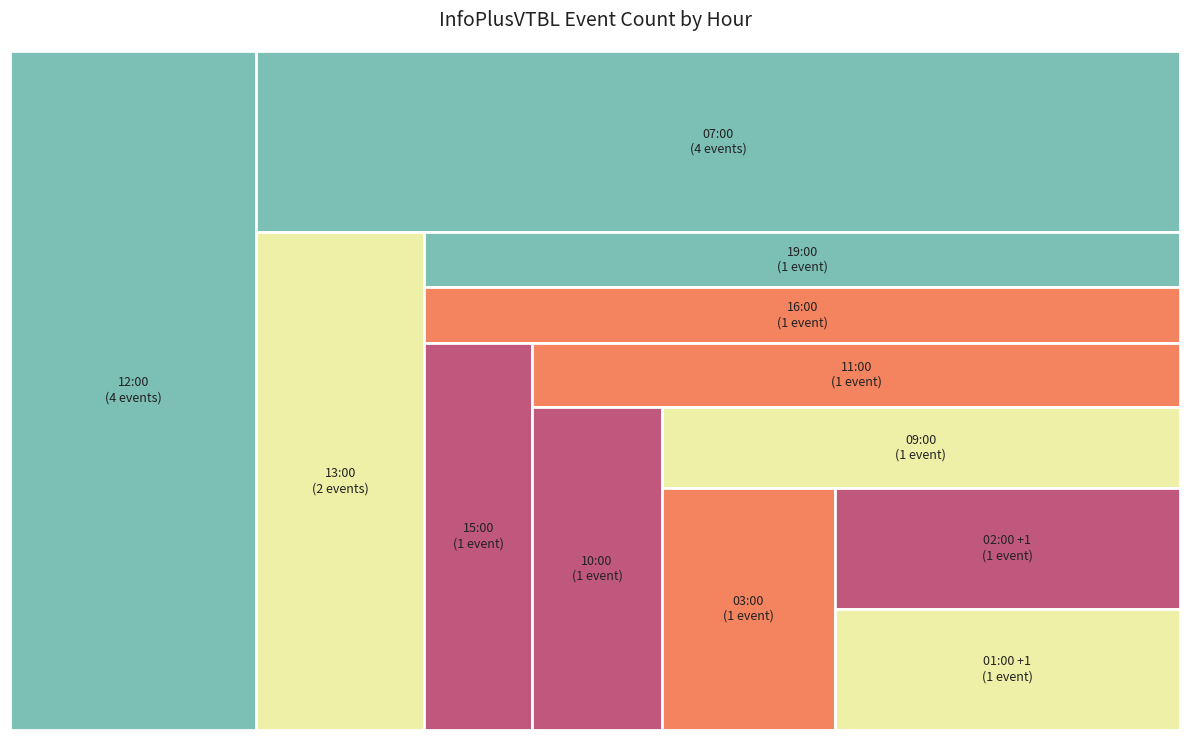

Between 12:00 and 16:00, which is larger?

12:00